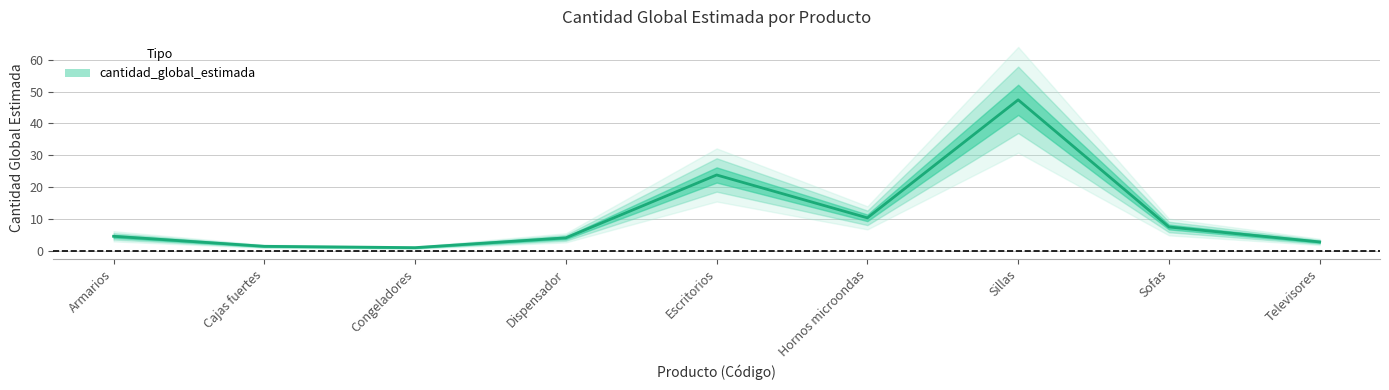

True or false: there are more than 2 points higher than both neighbors.

False